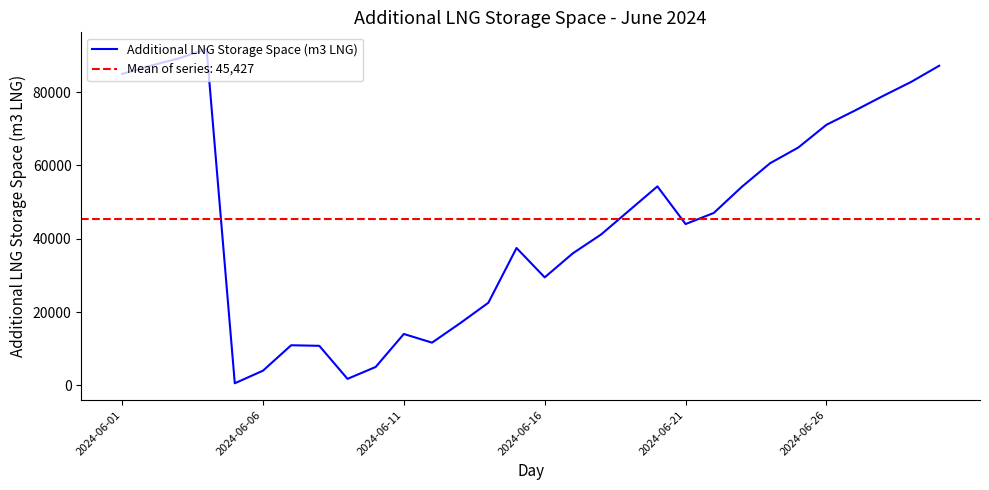

Is this an area chart (filled region under the line)?

No